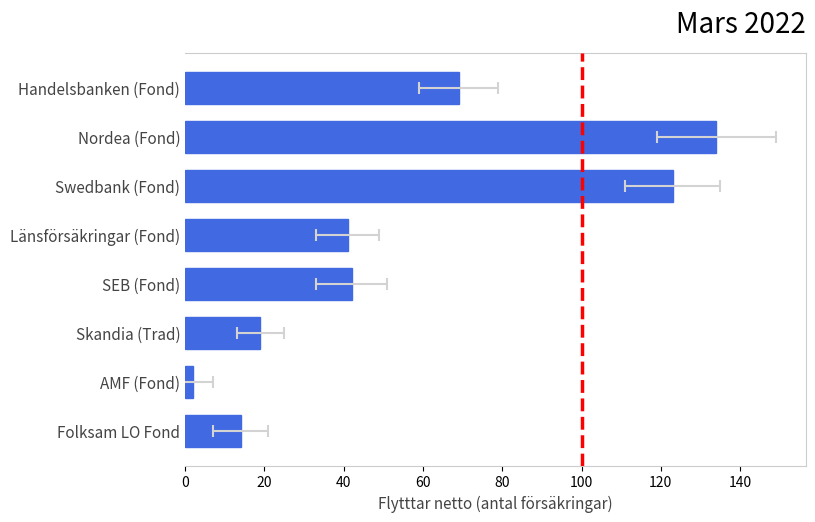

What is the value of the 4th bar from the left?

41